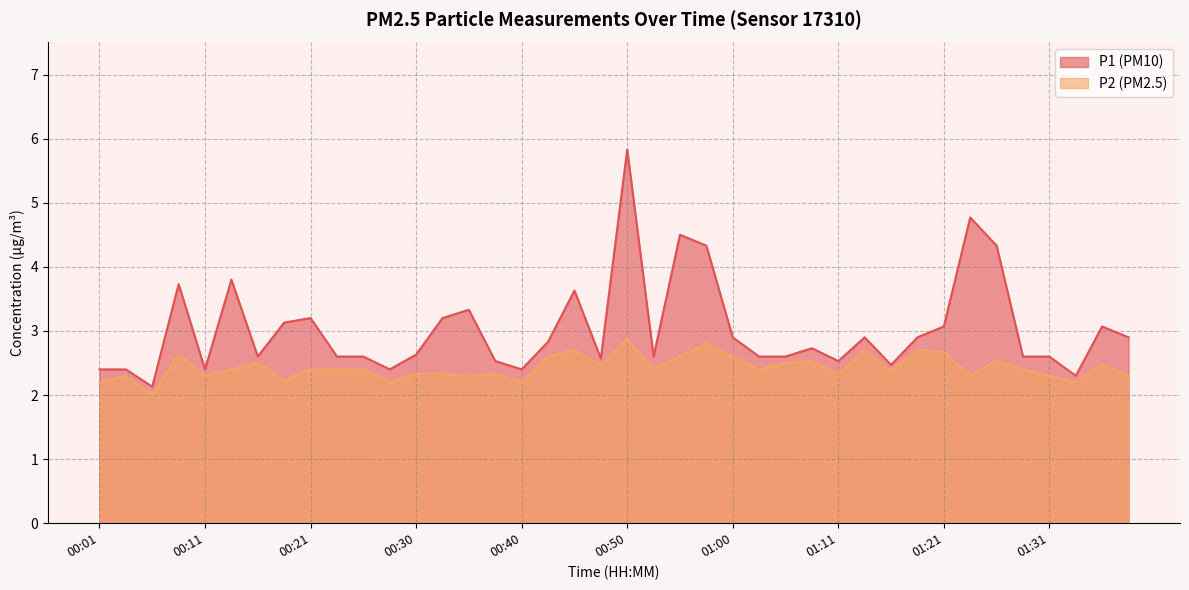

Where is P1 nearest to the value 3?

01:21